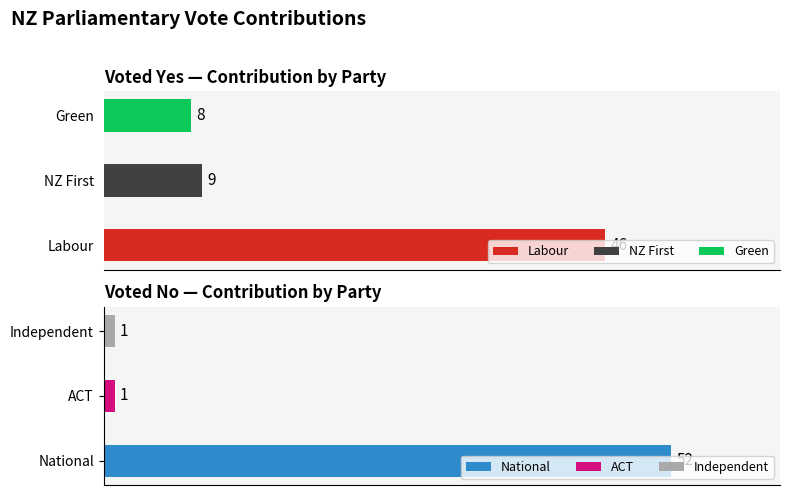

At NZ First, list the series in order from smallest to largest.

No, Yes